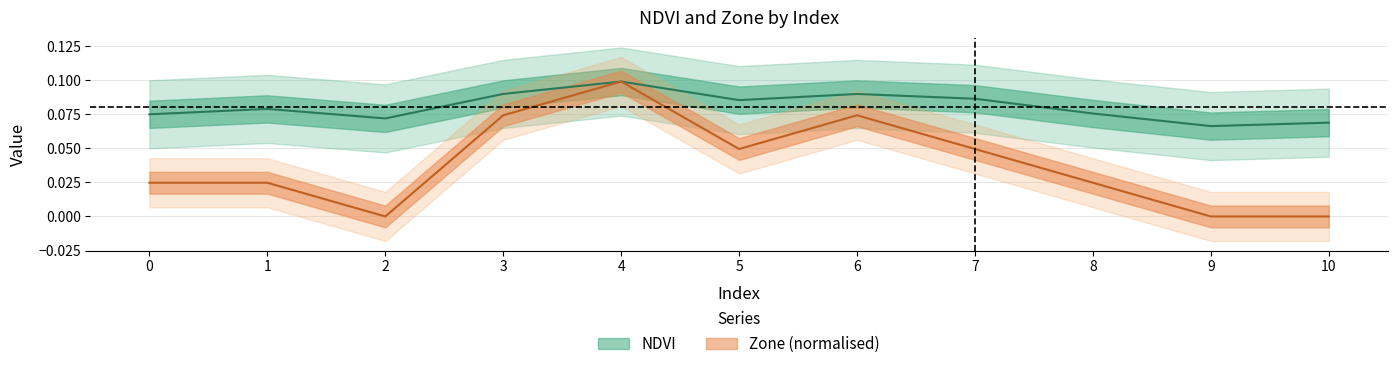

The NDVI series shows 0.1 at 5. True or false?

False